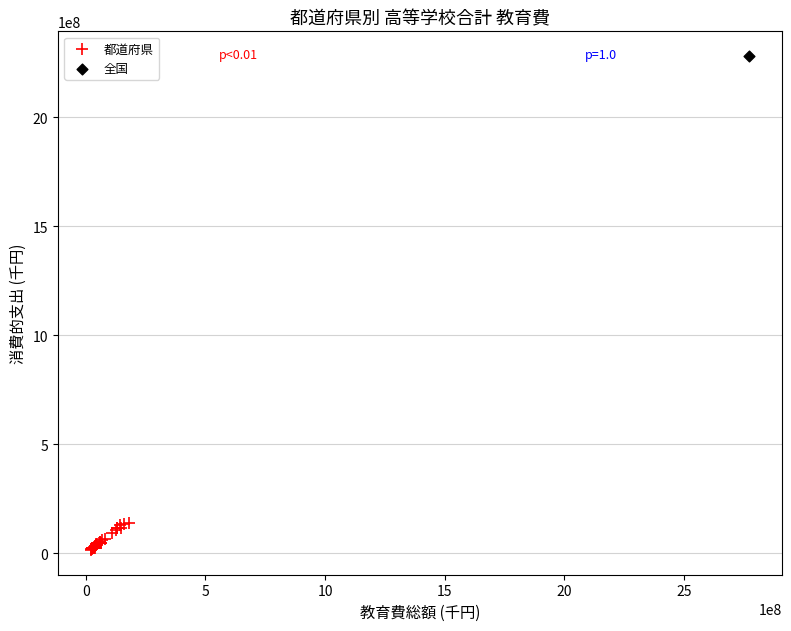

What are all the series names shown in the legend?

都道府県, 全国